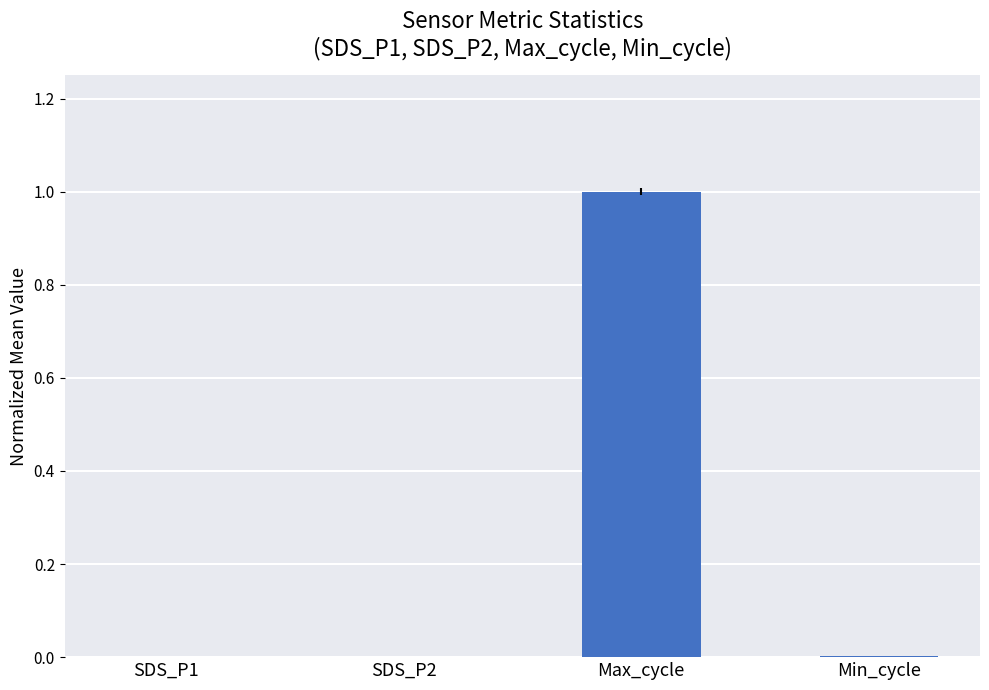

What is the maximum value shown in the chart?

1.0